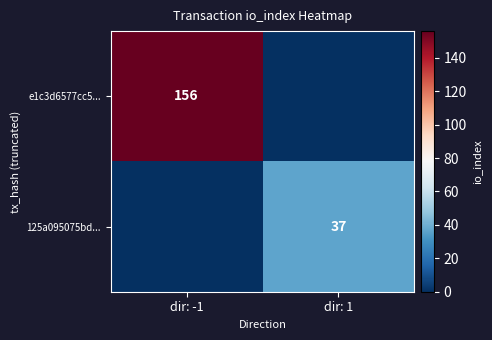

Which has a higher value, dir: 1 or dir: -1?

dir: -1